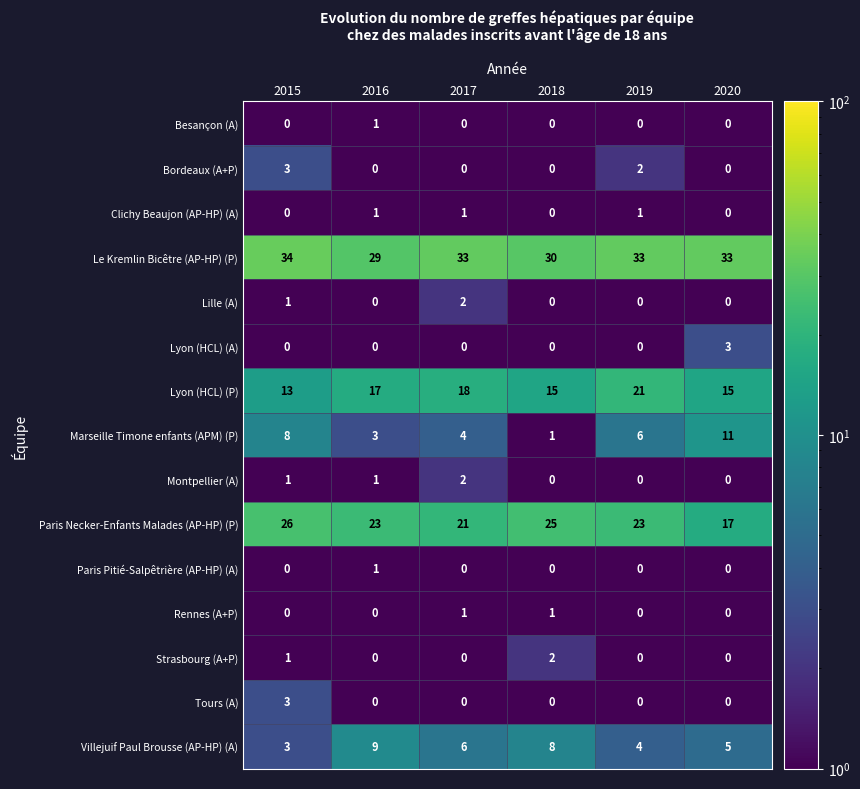

Which series has the widest spread of values?

Marseille Timone enfants (APM) (P)